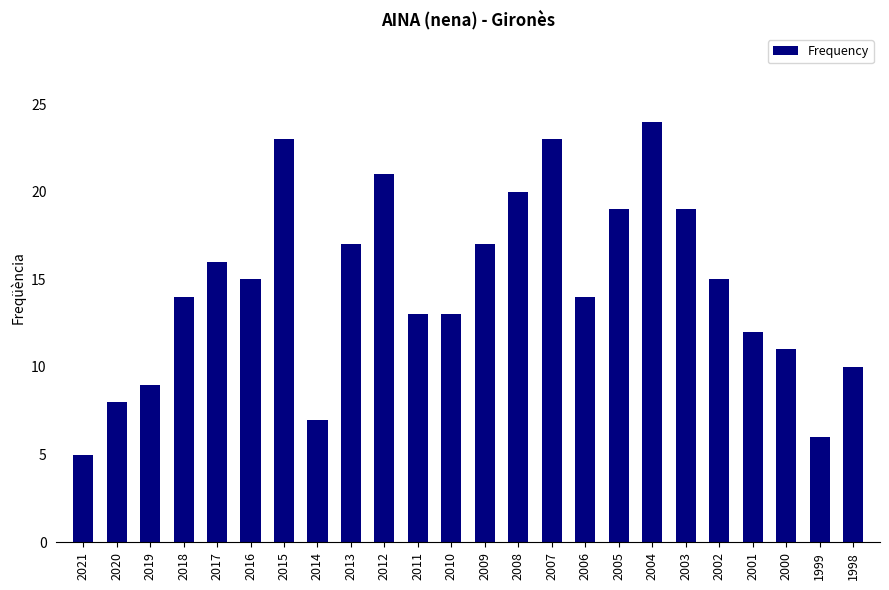

Reading left to right, extract all data points from this chart.

2021=5	2020=8	2019=9	2018=14	2017=16	2016=15	2015=23	2014=7	2013=17	2012=21	2011=13	2010=13	2009=17	2008=20	2007=23	2006=14	2005=19	2004=24	2003=19	2002=15	2001=12	2000=11	1999=6	1998=10